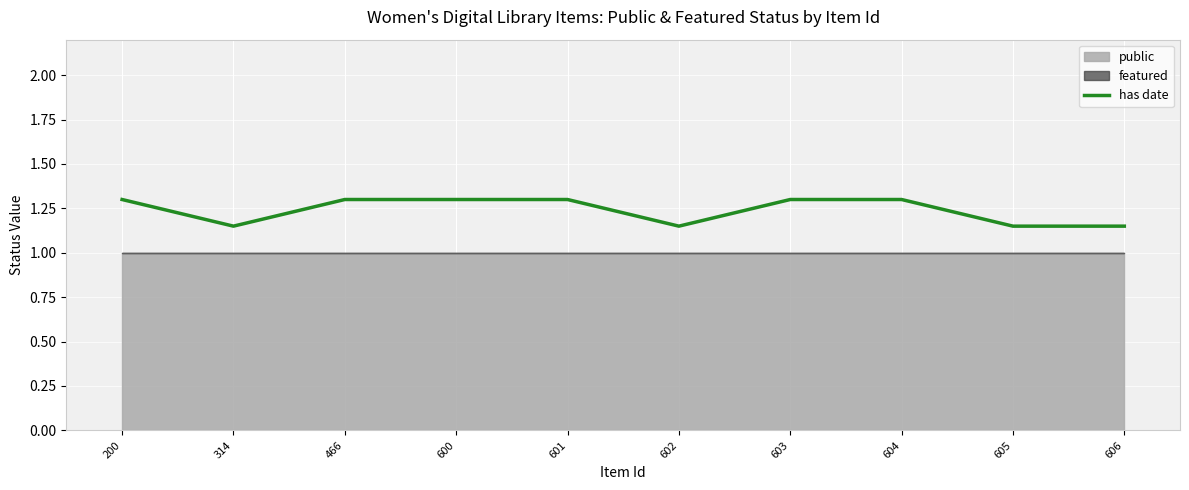

True or false: there are more than 2 points higher than both neighbors.

False